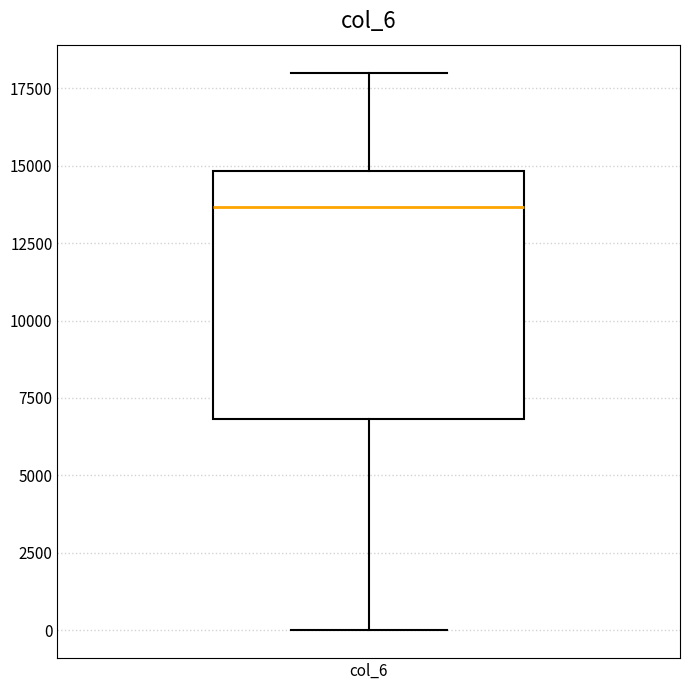

Read this box plot against the y-axis: the position of the median line, the range covered by the box, and the ends of both whiskers. The values are not printed on the chart, so give them approximately, as read against the axis.

median 13500, box 7000 to 15000, whiskers 0 to 18000